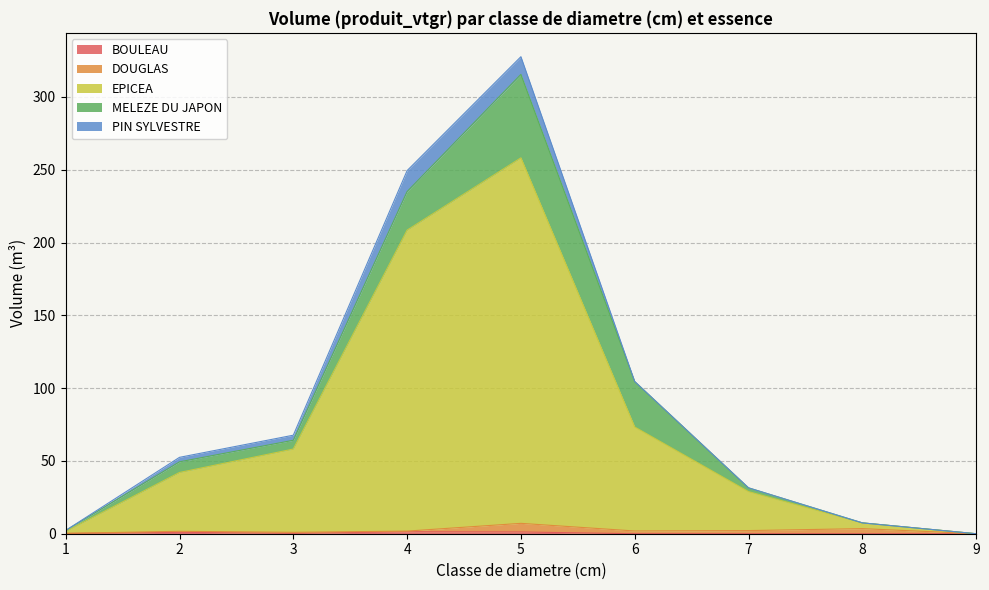

What is the value of the DOUGLAS point at the 2nd from the left?

0.7